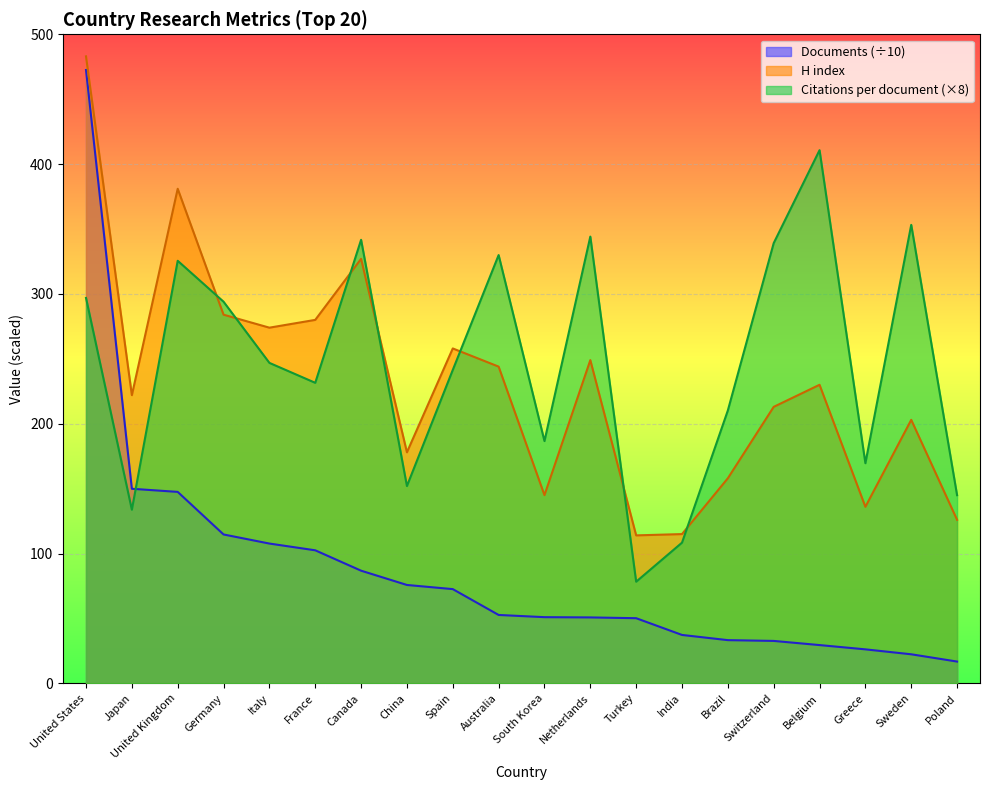

What is the highest value of the H index series?

483.0